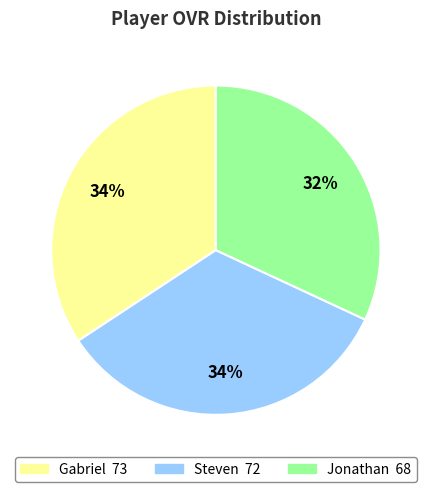

To the nearest percent, what is the difference between the largest and smallest slice percentages?

2%